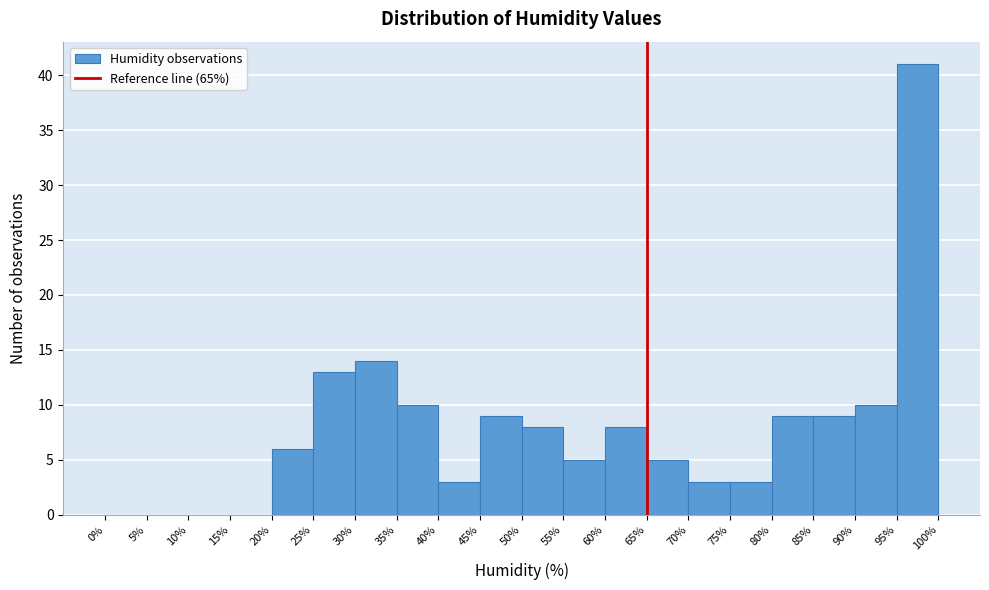

Reading left to right, list every bar in this chart as the range it spans on the x-axis followed by its height. The values are not printed on the chart, so give them approximately, as read against the axis.

0% to 5%: 0
5% to 10%: 0
10% to 15%: 0
15% to 20%: 0
20% to 25%: 6
25% to 30%: 13
30% to 35%: 14
35% to 40%: 10
40% to 45%: 3
45% to 50%: 9
50% to 55%: 8
55% to 60%: 5
60% to 65%: 8
65% to 70%: 5
70% to 75%: 3
75% to 80%: 3
80% to 85%: 9
85% to 90%: 9
90% to 95%: 10
95% to 100%: 41